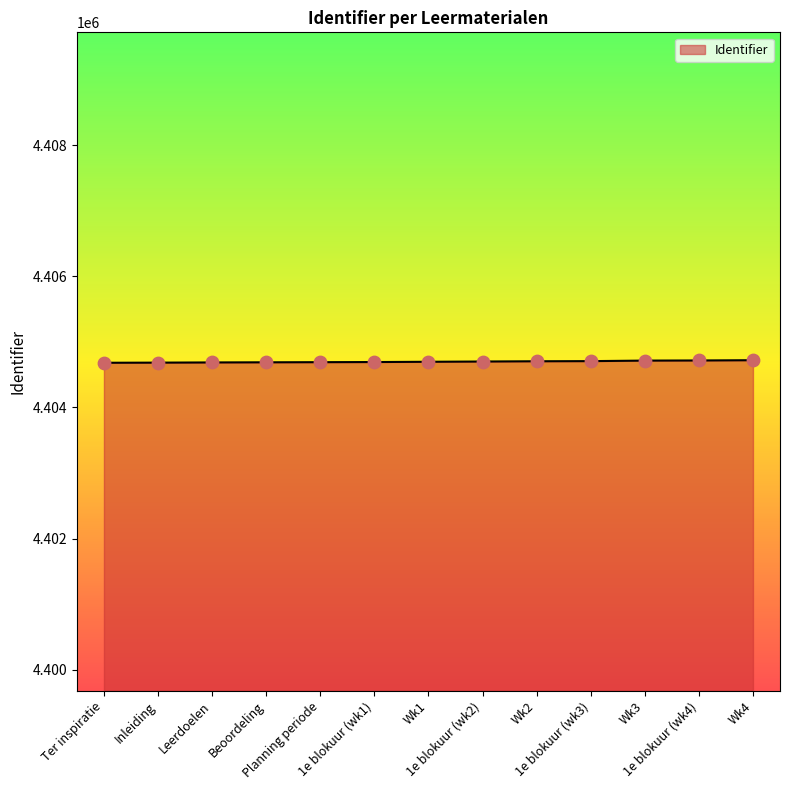

What is the change in value from Wk2 to Wk4?

+16